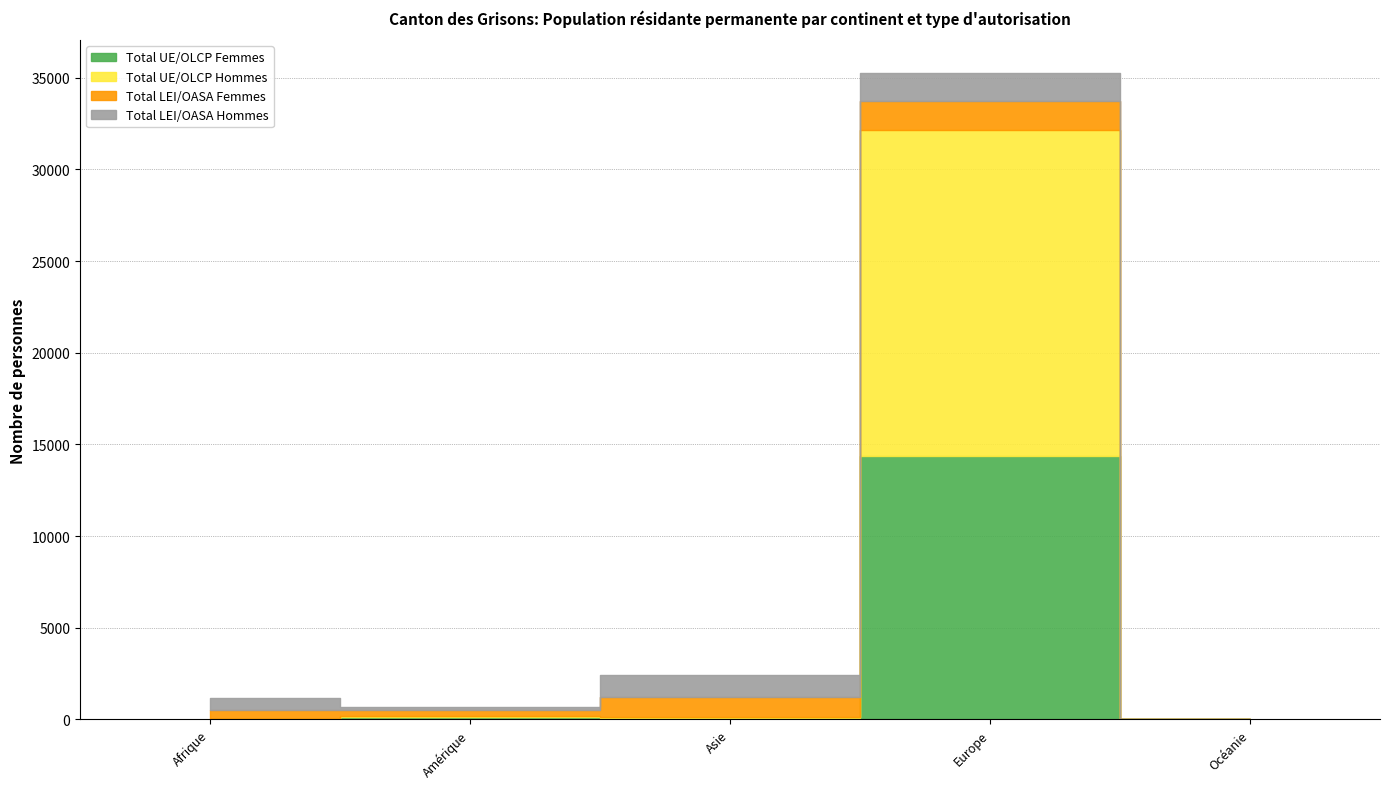

What is the spread (max minus min) of values at Amérique?

254